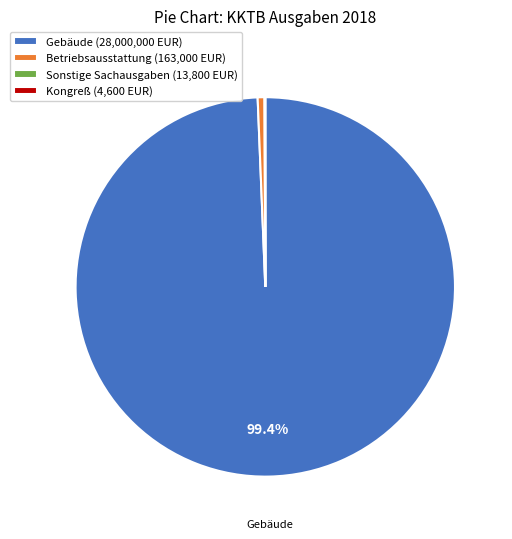

Is there a majority slice in this chart?

Yes